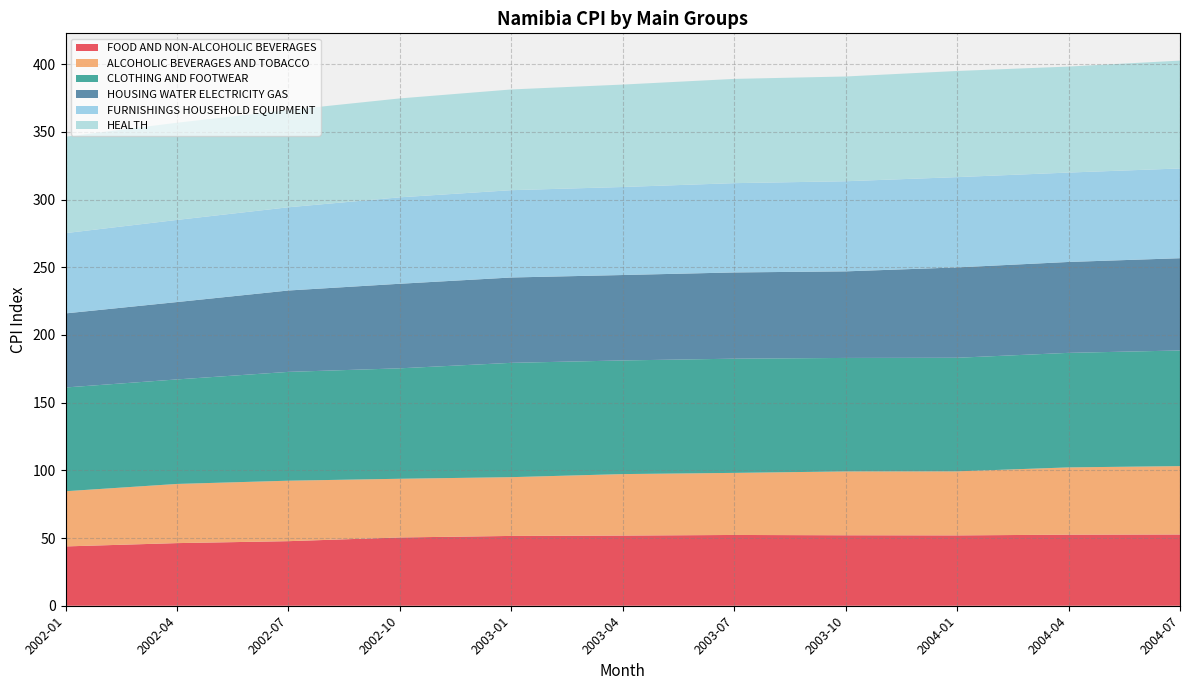

Reading left to right, extract all data points from this chart.

FOOD AND NON-ALCOHOLIC BEVERAGES: 2002-01=43.8	2002-04=46.2	2002-07=47.7	2002-10=50.4	2003-01=51.6	2003-04=51.8	2003-07=52.3	2003-10=52.0	2004-01=52.0	2004-04=52.5	2004-07=52.6
ALCOHOLIC BEVERAGES AND TOBACCO: 2002-01=40.8	2002-04=43.7	2002-07=44.7	2002-10=43.4	2003-01=43.4	2003-04=45.4	2003-07=45.9	2003-10=47.2	2004-01=47.3	2004-04=49.7	2004-07=50.5
CLOTHING AND FOOTWEAR: 2002-01=76.6	2002-04=77.2	2002-07=80.4	2002-10=81.6	2003-01=84.4	2003-04=83.9	2003-07=84.3	2003-10=83.8	2004-01=83.9	2004-04=84.6	2004-07=85.4
HOUSING WATER ELECTRICITY GAS: 2002-01=54.7	2002-04=57.1	2002-07=60.1	2002-10=62.5	2003-01=63.0	2003-04=63.1	2003-07=63.7	2003-10=63.9	2004-01=66.7	2004-04=67.1	2004-07=68.1
FURNISHINGS HOUSEHOLD EQUIPMENT: 2002-01=59.3	2002-04=60.7	2002-07=61.5	2002-10=63.8	2003-01=64.5	2003-04=65.0	2003-07=66.0	2003-10=66.6	2004-01=66.7	2004-04=66.0	2004-07=66.3
HEALTH: 2002-01=71.2	2002-04=71.8	2002-07=71.8	2002-10=73.0	2003-01=74.4	2003-04=75.6	2003-07=77.0	2003-10=77.4	2004-01=78.4	2004-04=78.3	2004-07=79.7